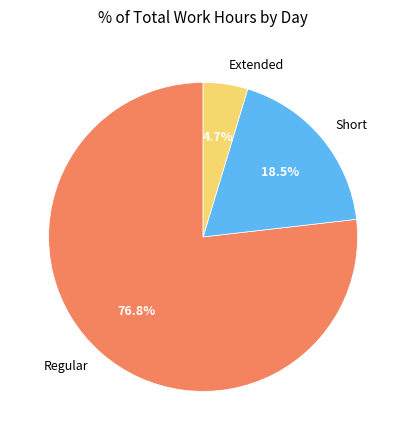

What percentage do Regular and Short together represent?

95.3%